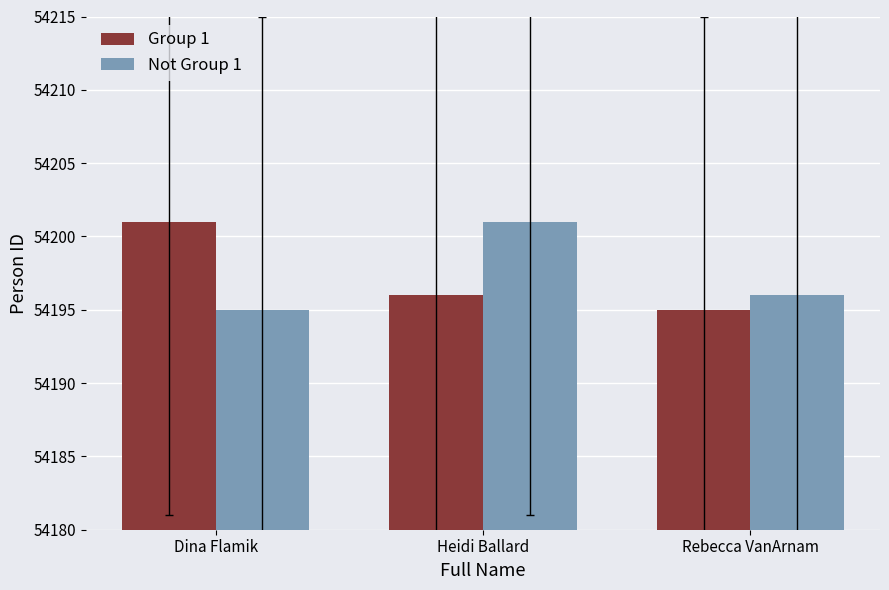

What is the label of the 2nd bar from the left?

Heidi Ballard